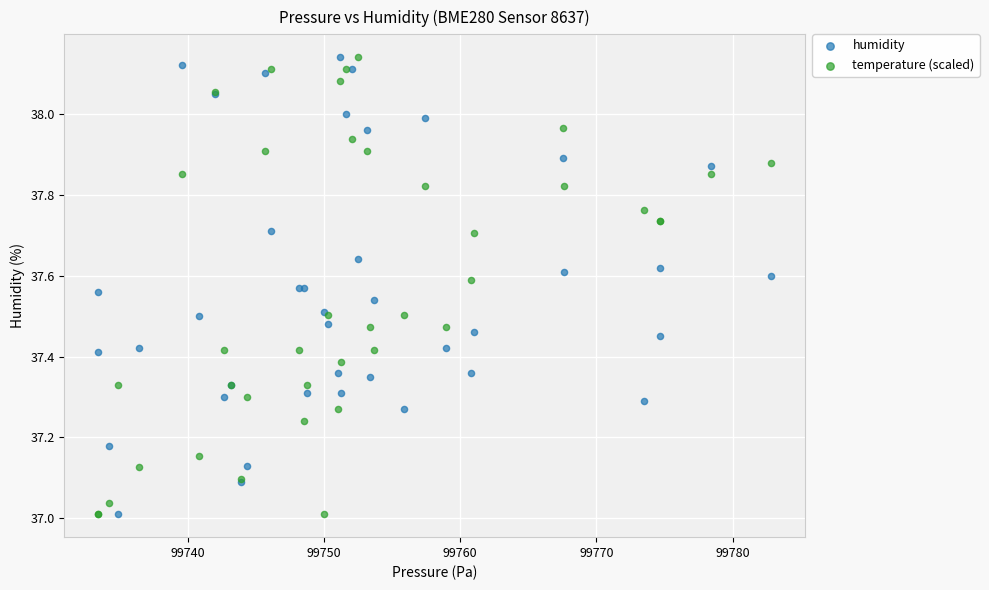

What is the X range (max minus min) for the scatter plot?

49.4